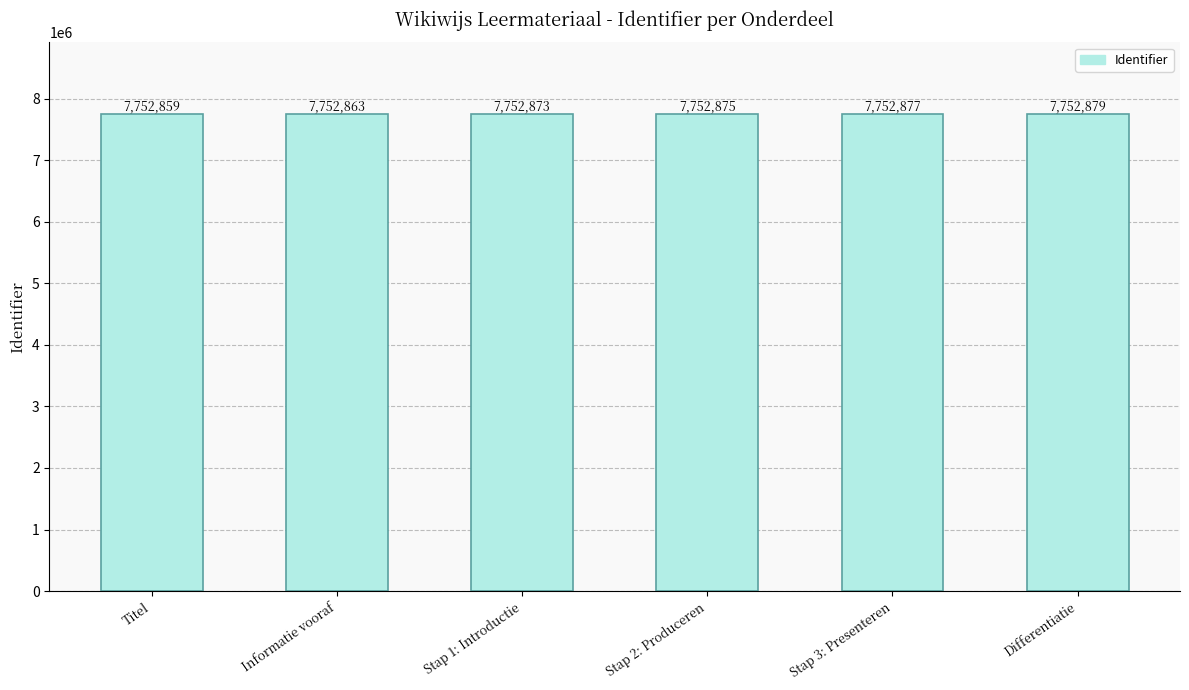

Reading left to right, list all the values displayed in this chart.

Titel=7752859	Informatie vooraf=7752863	Stap 1: Introductie=7752873	Stap 2: Produceren=7752875	Stap 3: Presenteren=7752877	Differentiatie=7752879